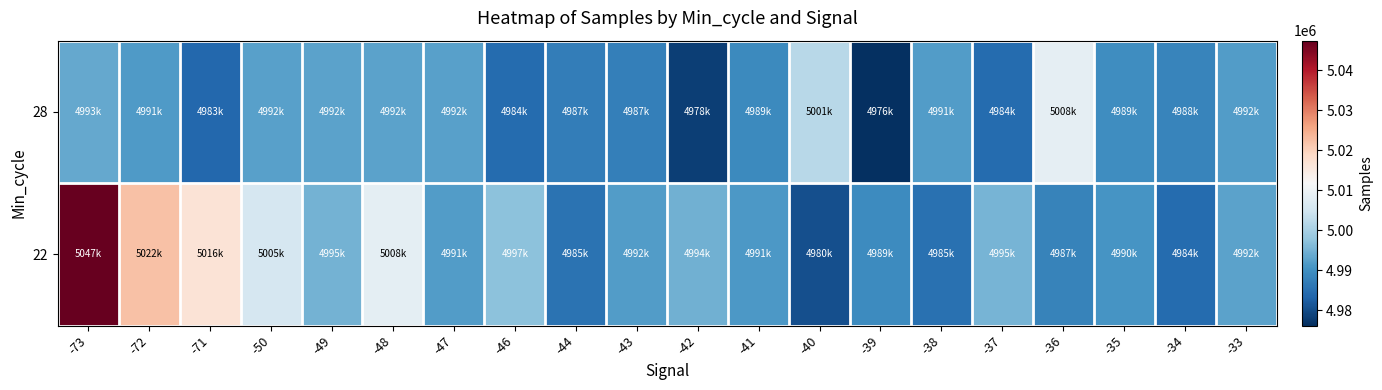

At how many categories does at least one series exceed 4980144?

20